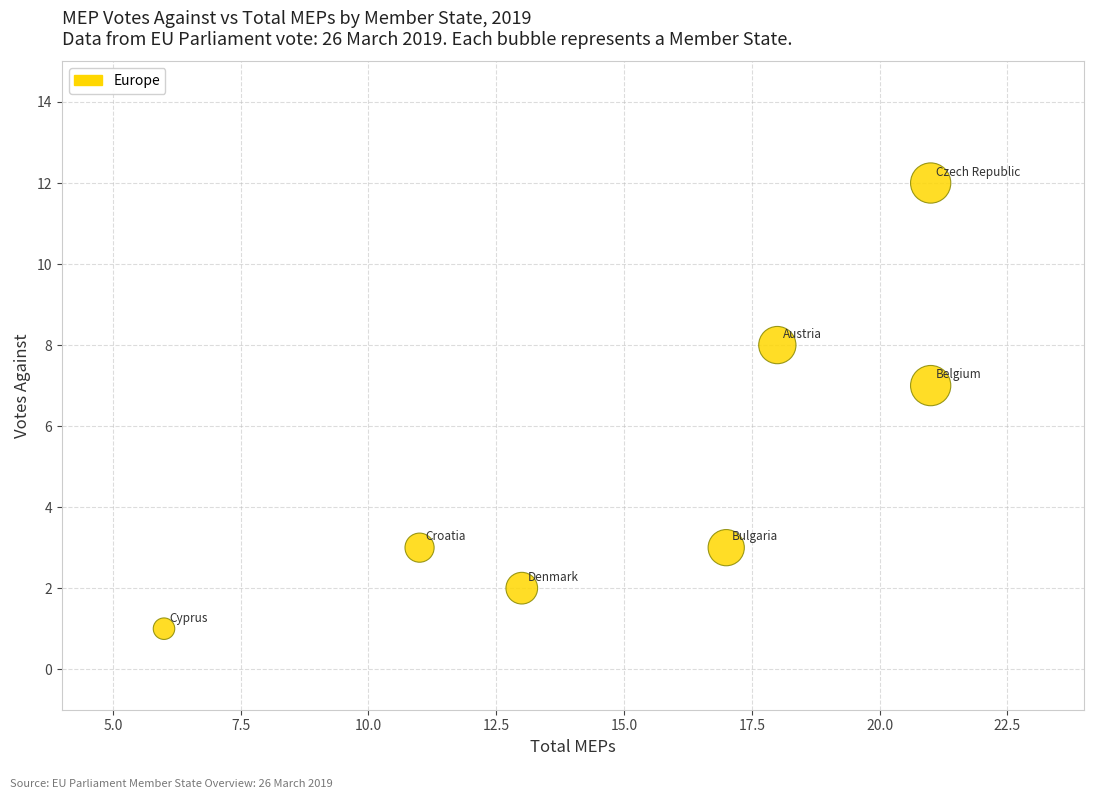

What Y value in the scatter plot is closest to 6?

7